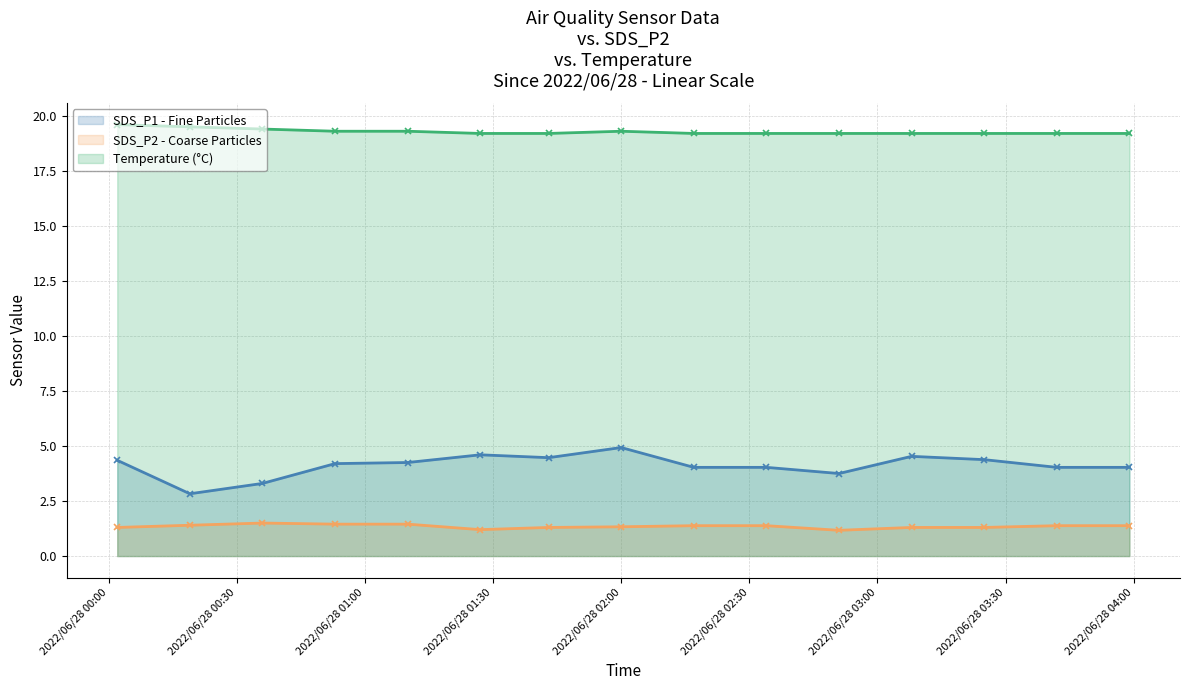

What is the sum of all SDS_P1 - Fine Particles values?

61.7